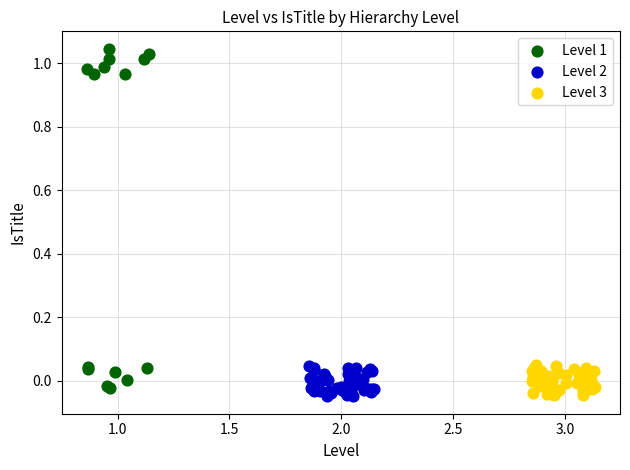

Which series has the widest spread of Y values?

Level 1